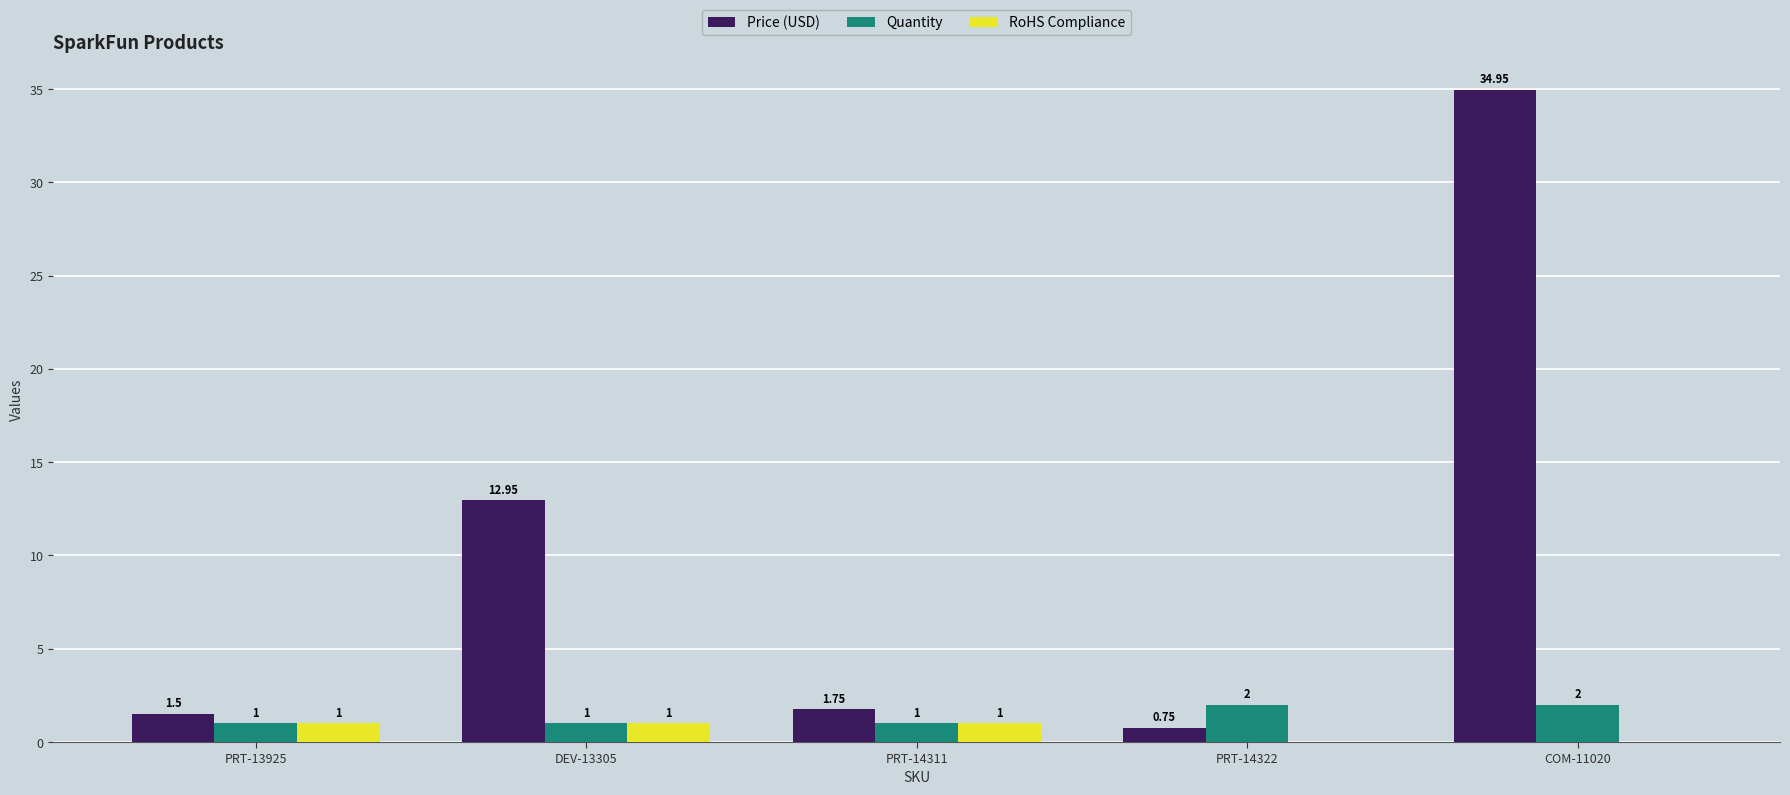

Between DEV-13305 and PRT-14311, which series saw the biggest shift?

Price (USD)